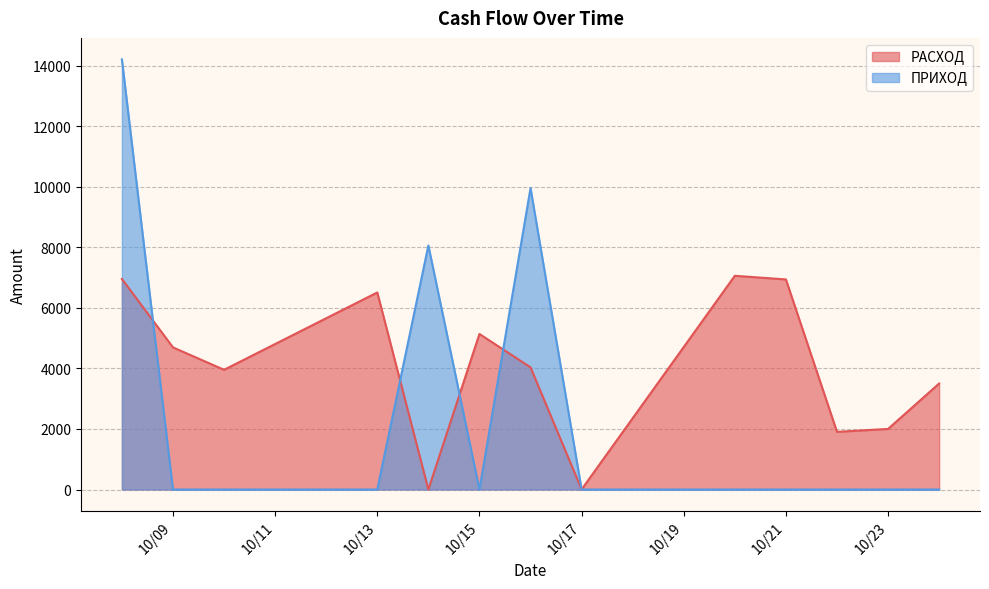

How many positive values does the ПРИХОД series have?

3